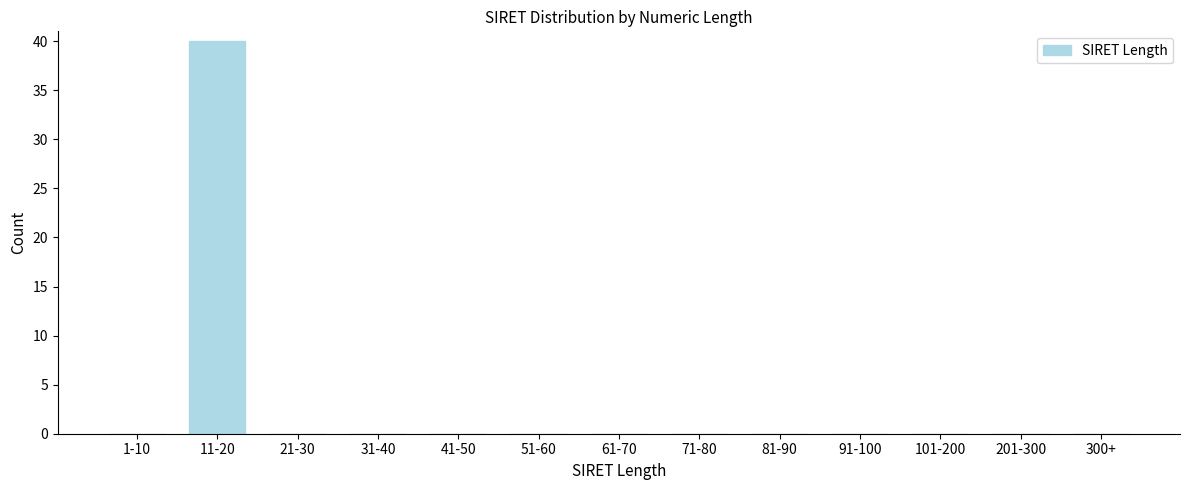

Reading left to right, list all the values displayed in this chart.

1-10=0	11-20=40	21-30=0	31-40=0	41-50=0	51-60=0	61-70=0	71-80=0	81-90=0	91-100=0	101-200=0	201-300=0	300+=0